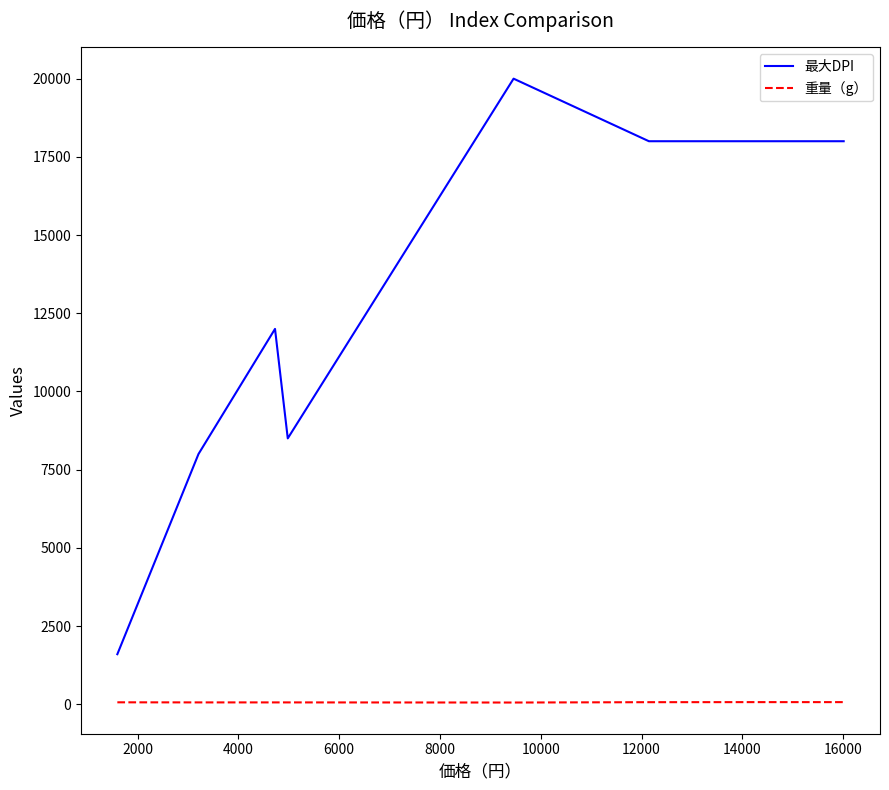

True or false: 重量（g） and 最大DPI intersect in this chart.

False